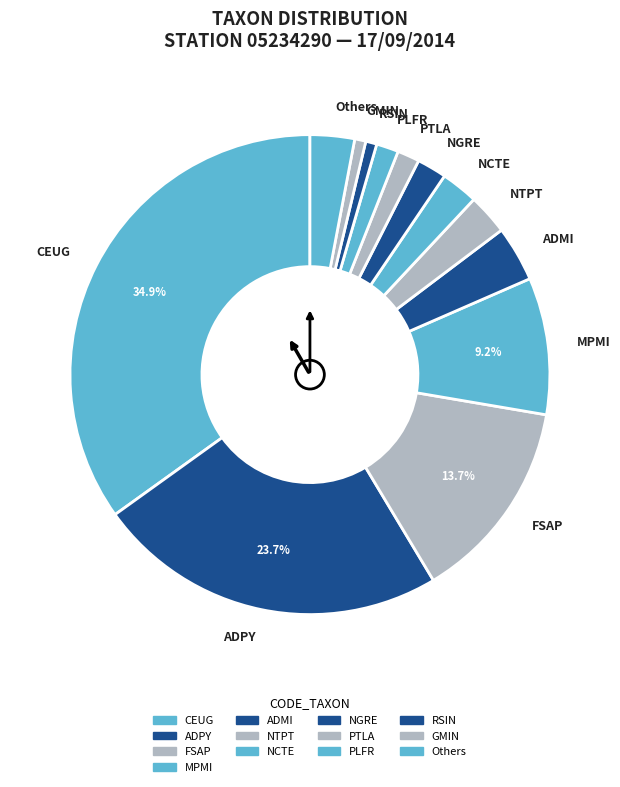

Do MPMI and PTLA together represent more than half of the pie?

No